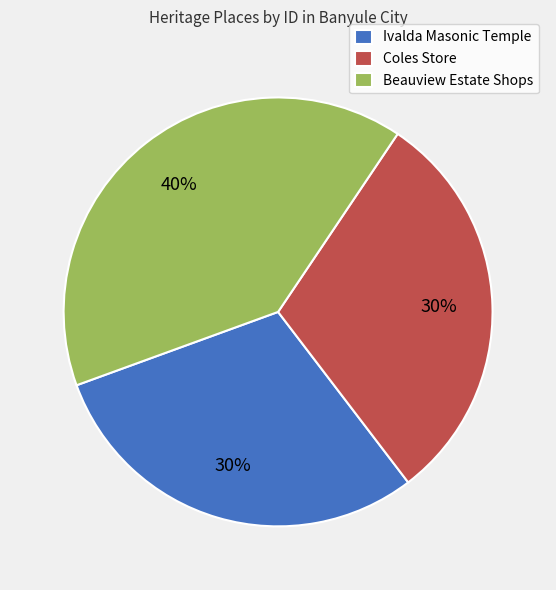

To the nearest percent, what is the difference between the largest and smallest slice percentages?

10%